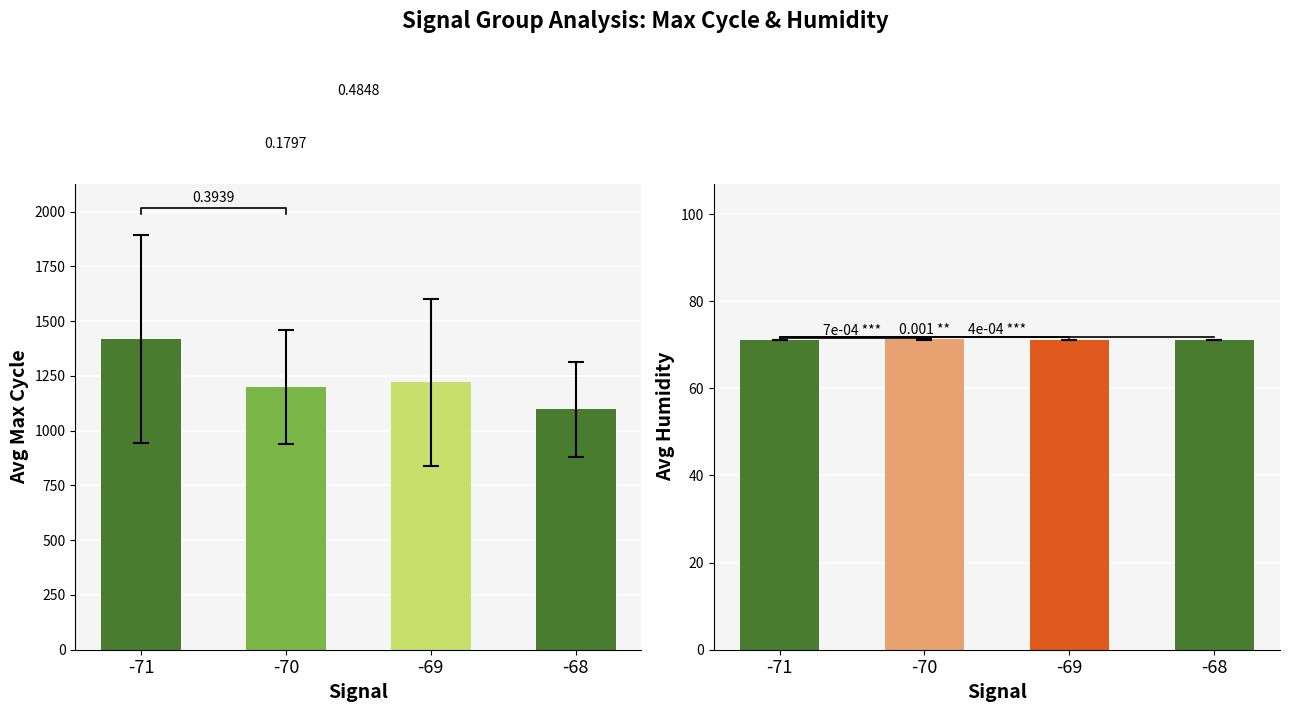

Reading right to left, what are all the values shown in this chart?

Max Cycle: -68=1097.8	-69=1220.7	-70=1198.5	-71=1418.0
Humidity: -68=71.1	-69=71.1	-70=71.3	-71=71.1